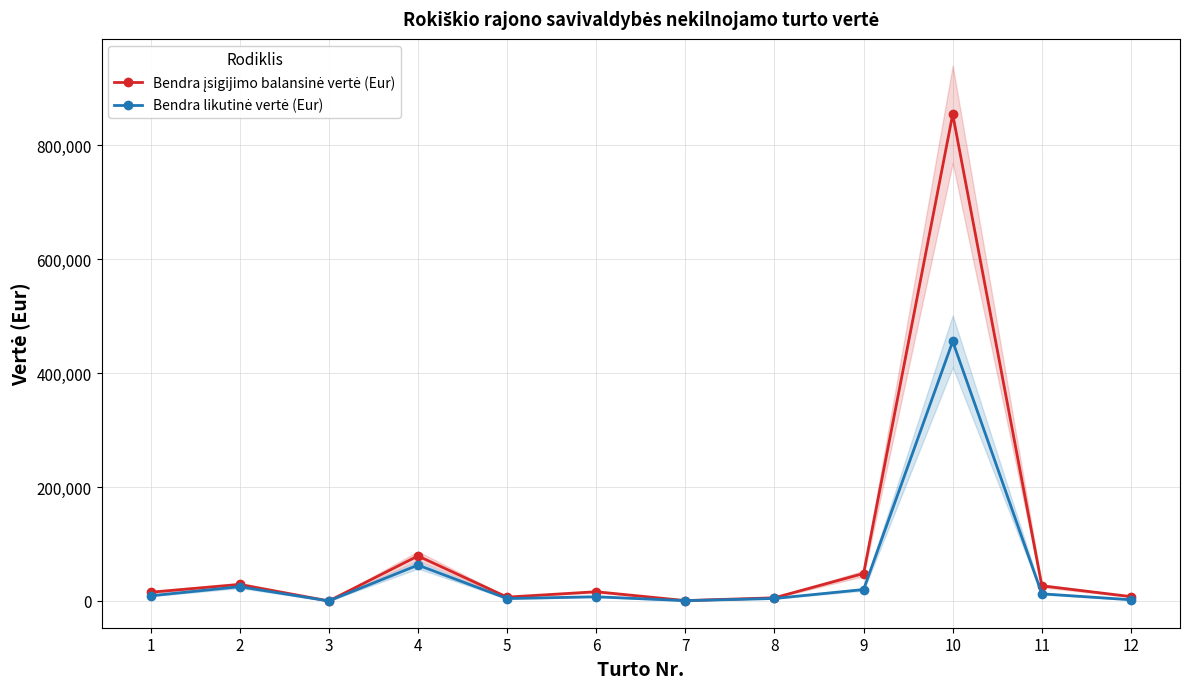

True or false: Bendra likutinė vertė (Eur) has more than 0 interior local peaks.

True